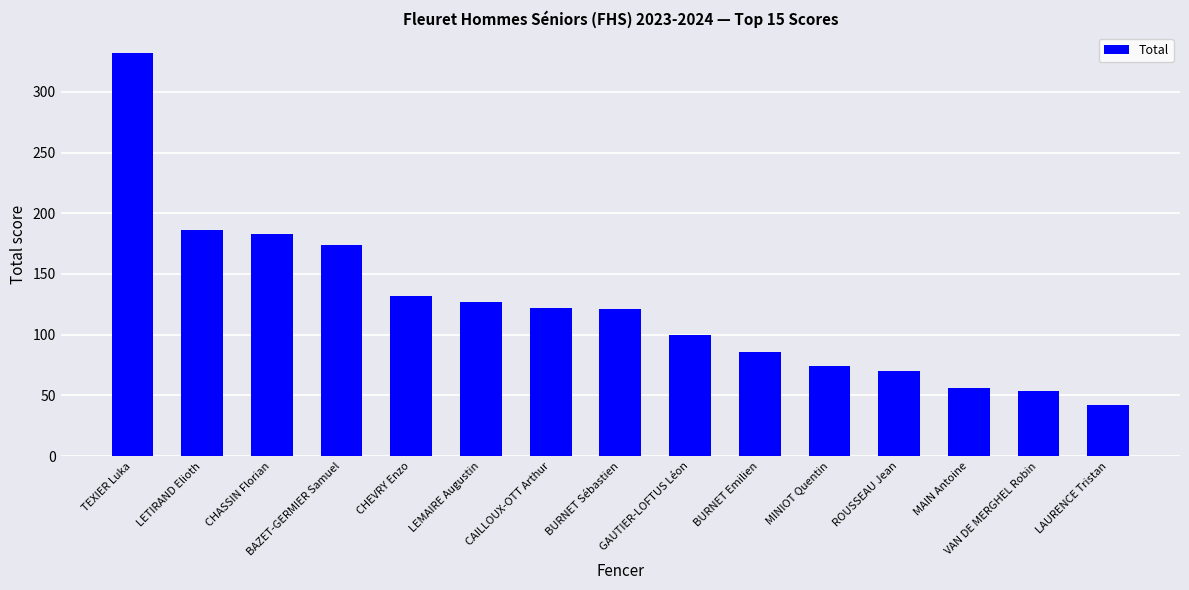

Read the value at LETIRAND Elioth.

186